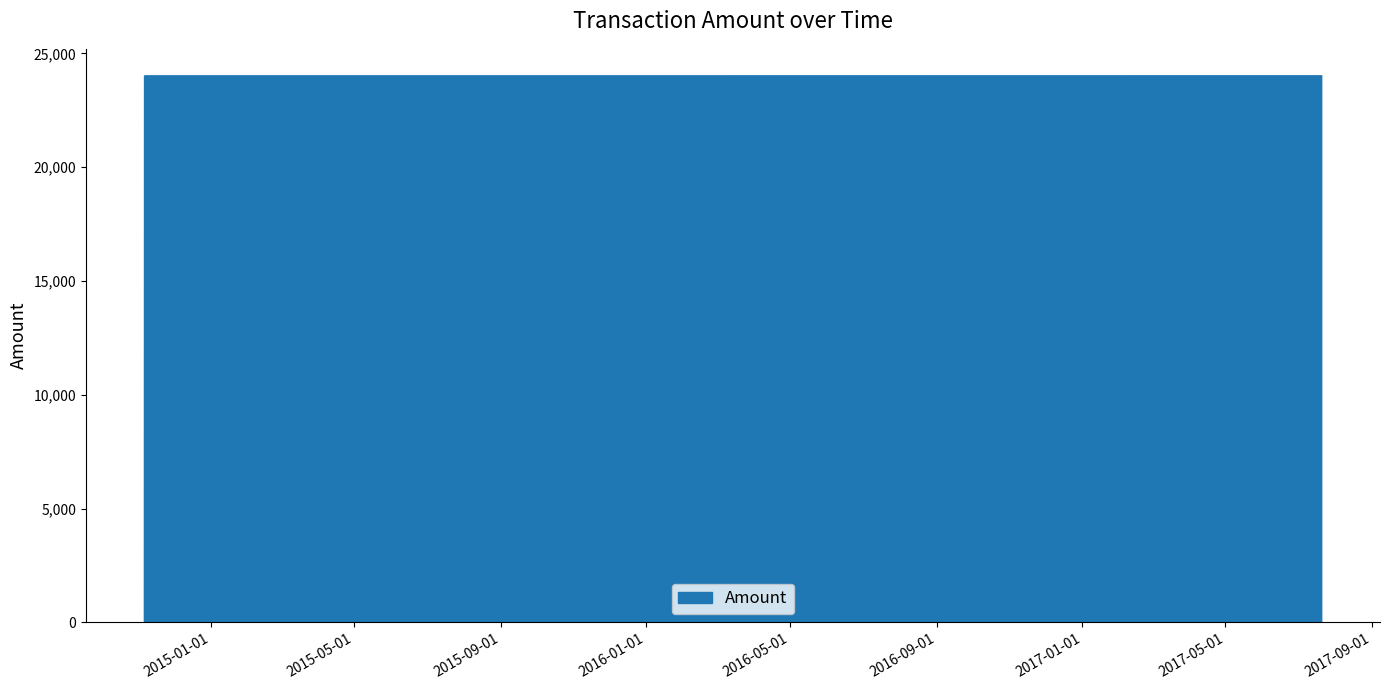

What is the average value?

16000